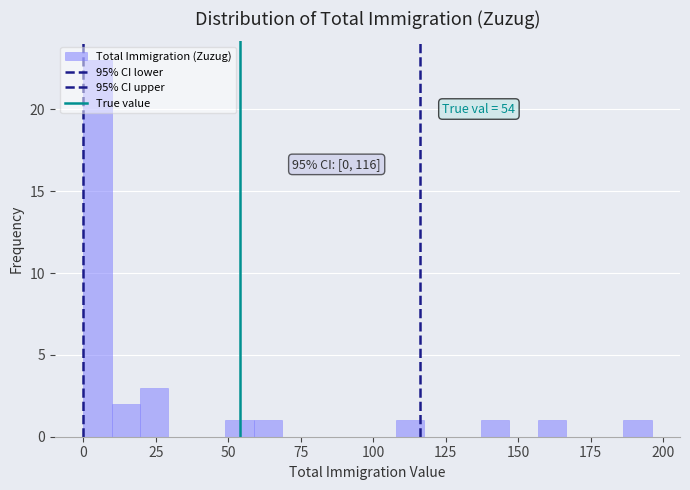

Around what value on the x-axis is the tallest bar? Give the approximate position of its centre, as read against the axis.

5